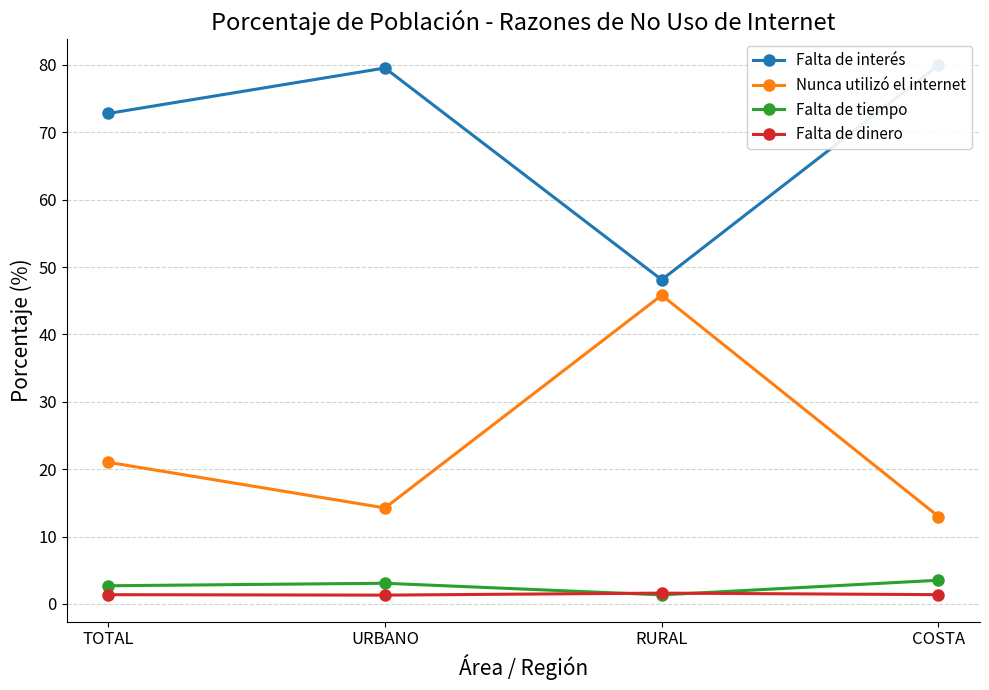

Does the chart display data point markers on the line(s)?

Yes